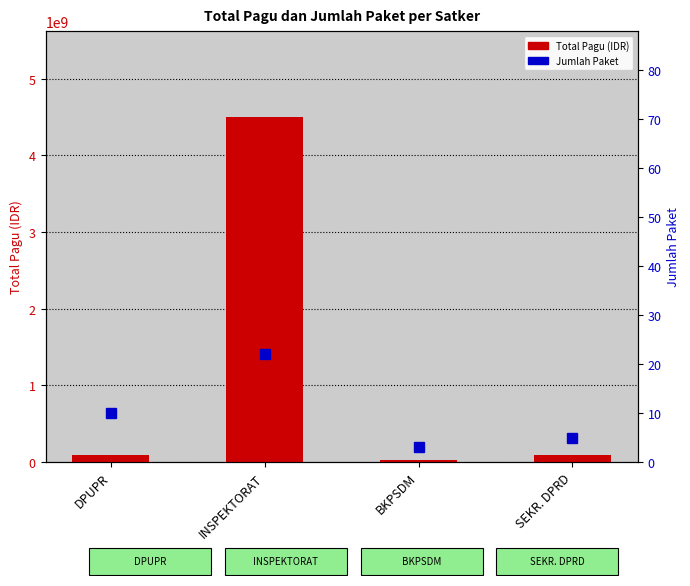

Reading left to right, transcribe all the data shown in this chart.

Total Pagu (IDR): DPUPR=92404800	INSPEKTORAT=4495010800	BKPSDM=27488000	SEKR. DPRD=97708450
Jumlah Paket: DPUPR=10	INSPEKTORAT=22	BKPSDM=3	SEKR. DPRD=5